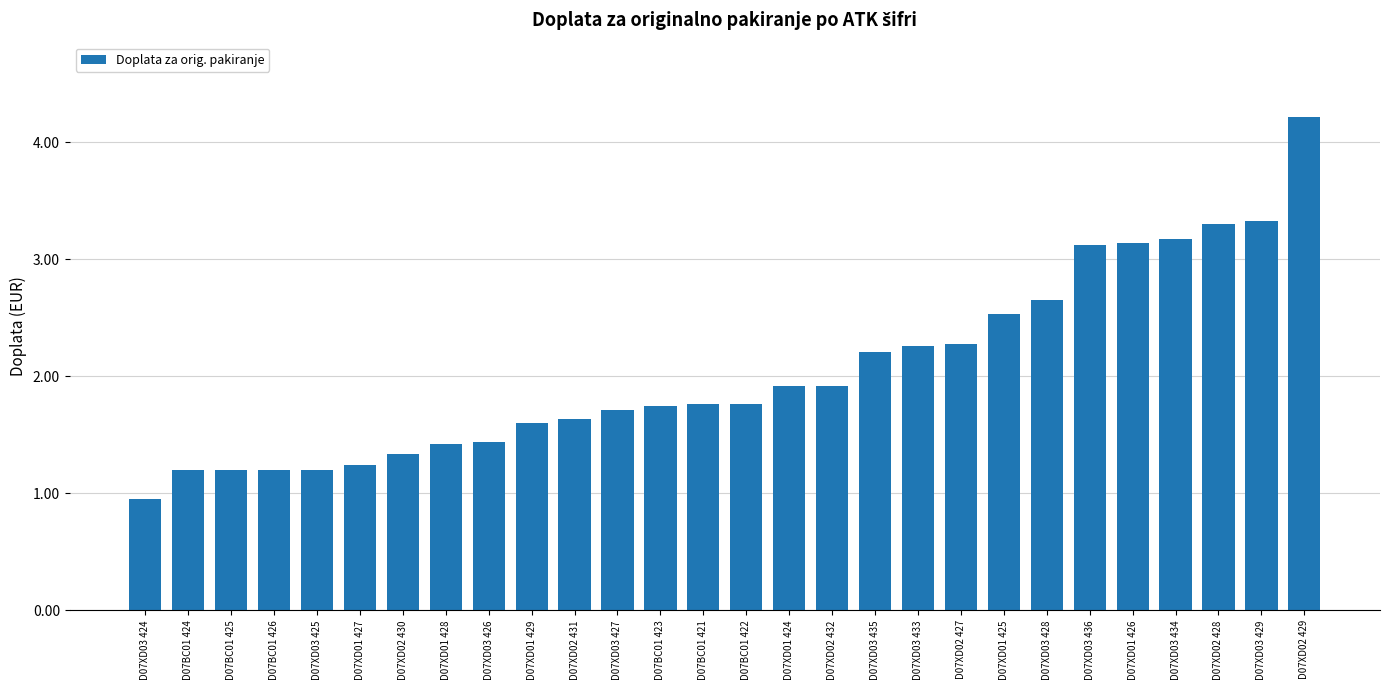

What value does the data have at D07XD02 431?

1.6